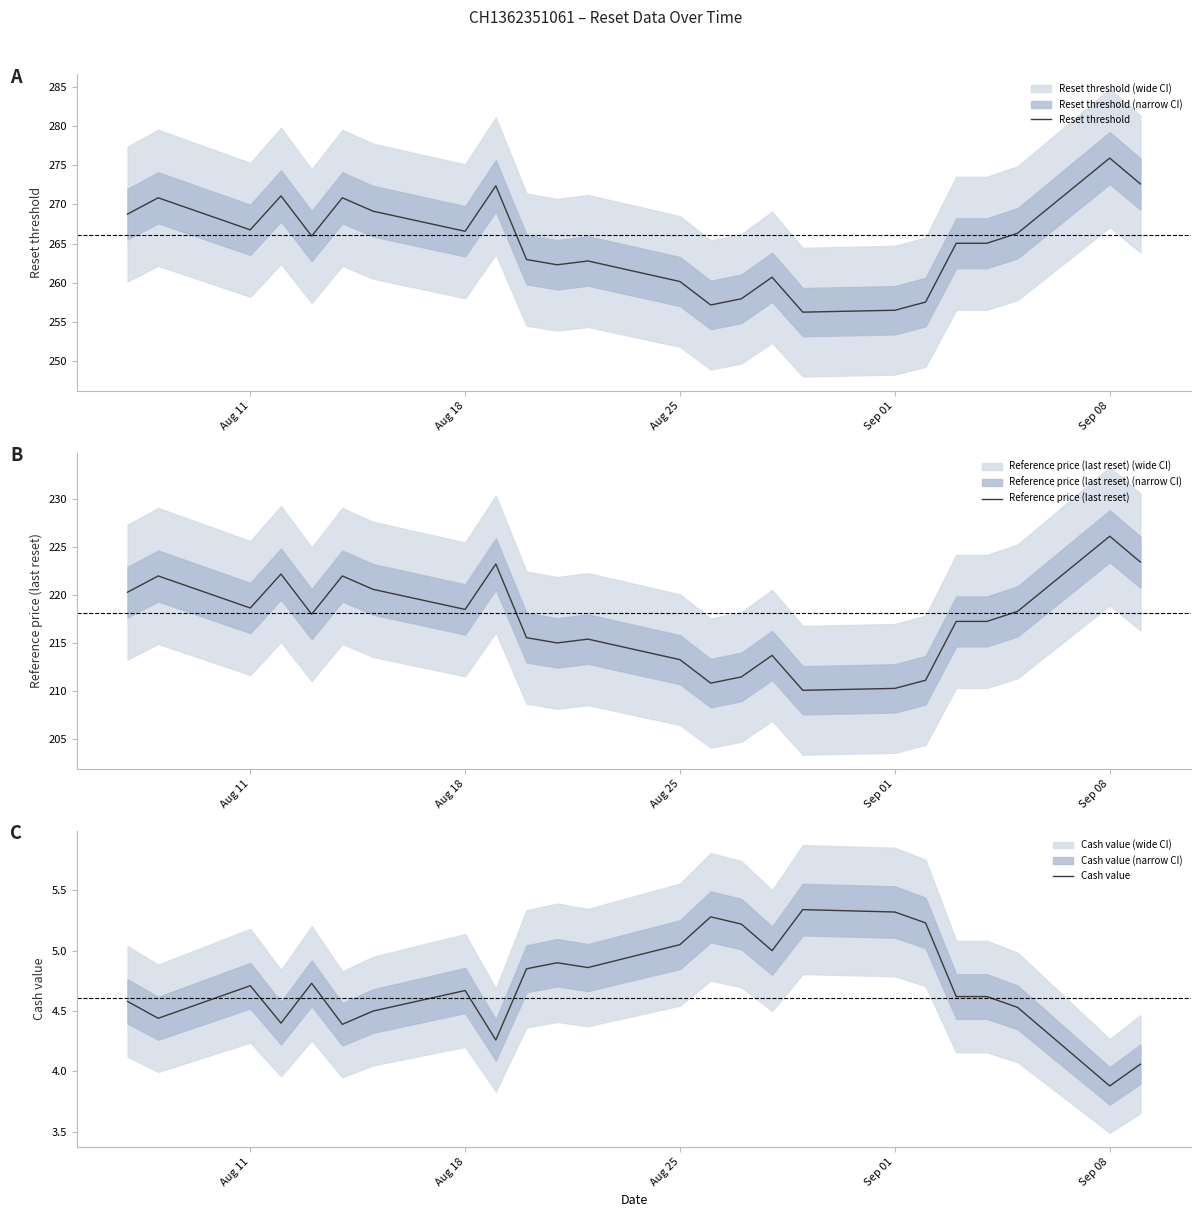

What is the maximum value for Reference price (last reset)?

226.2